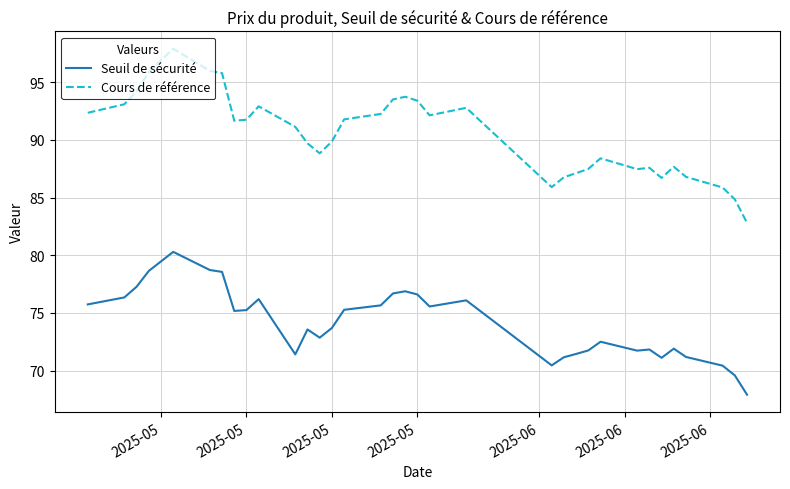

Which series has the widest spread of values?

Cours de référence